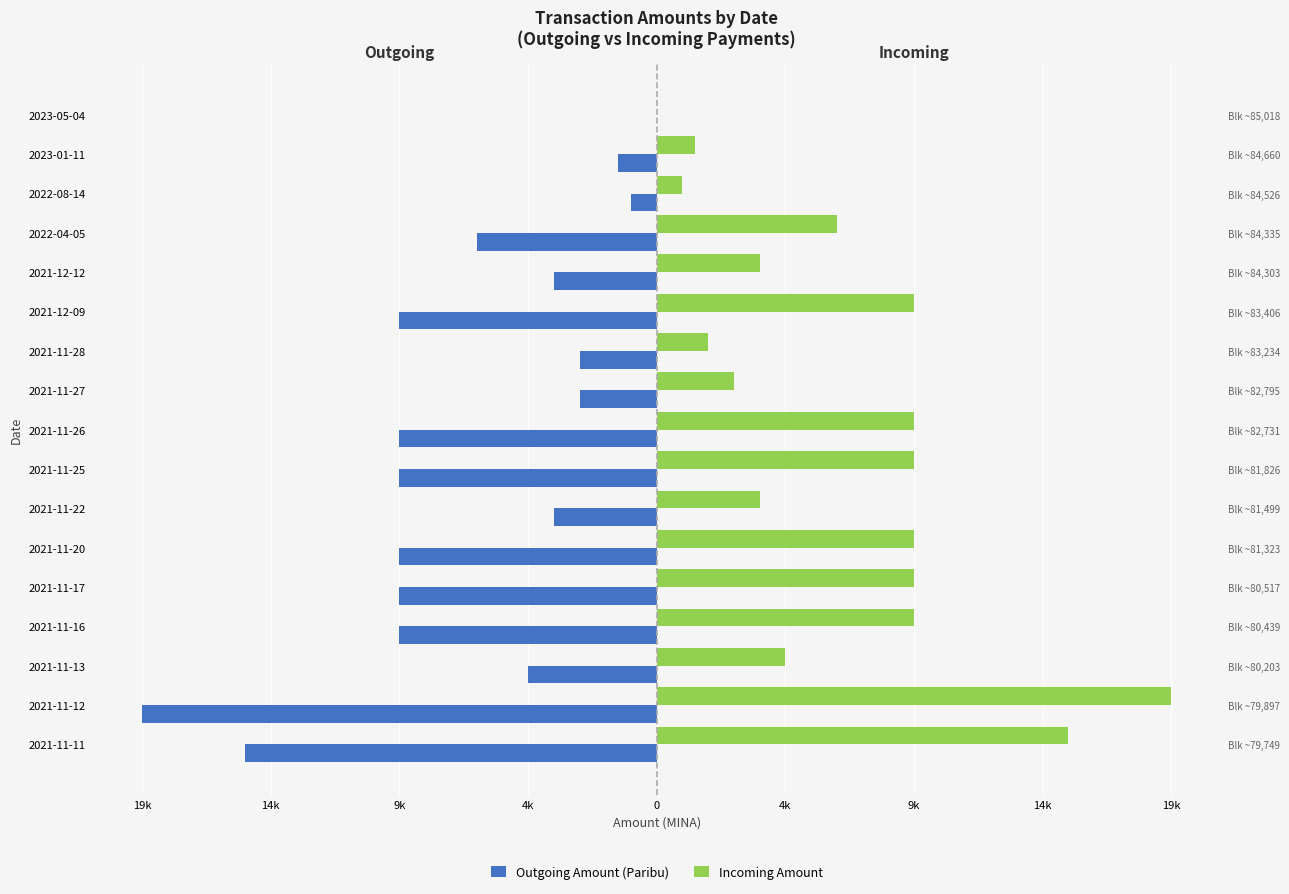

What is the difference between the maximum and minimum values in the Incoming Amount series?

19996.0